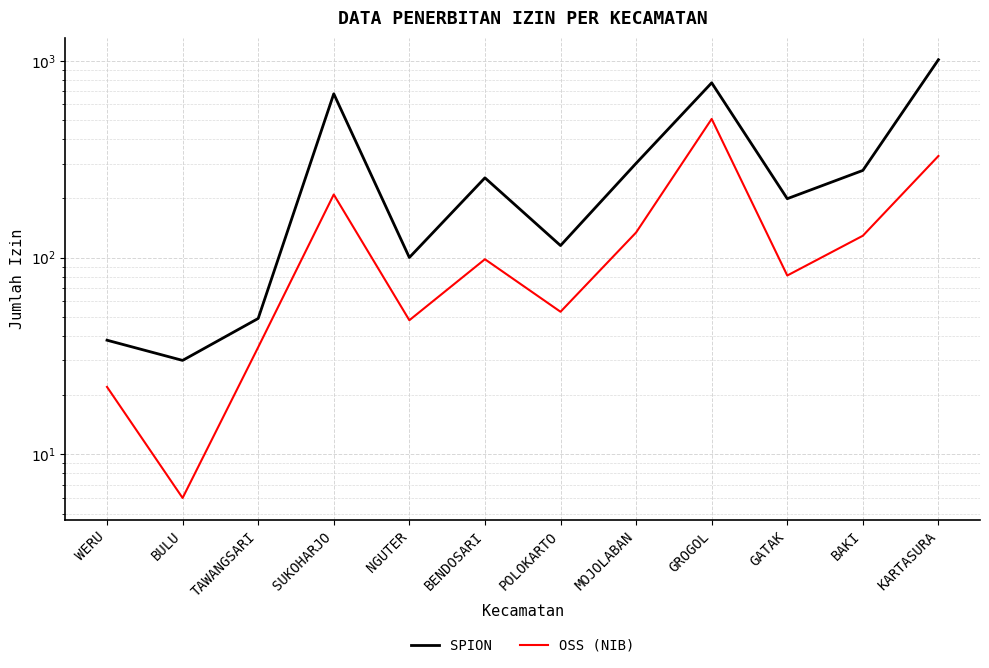

What are all the series names shown in the legend?

SPION, OSS (NIB)